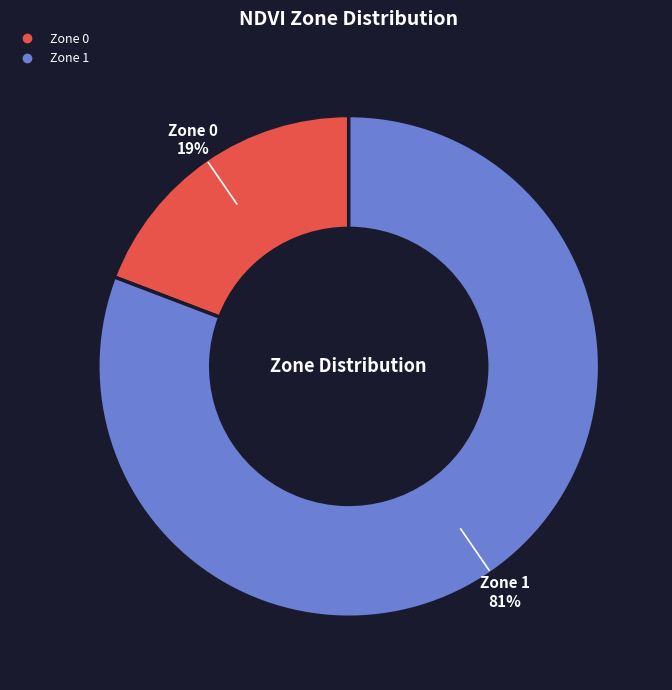

What is the smallest slice in the pie chart?

Zone 0